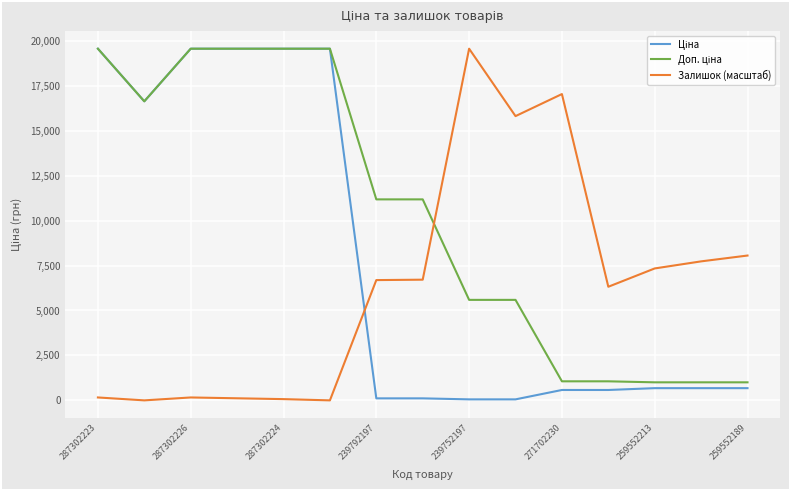

What is the highest value of the Залишок (масштаб) series?

19564.9